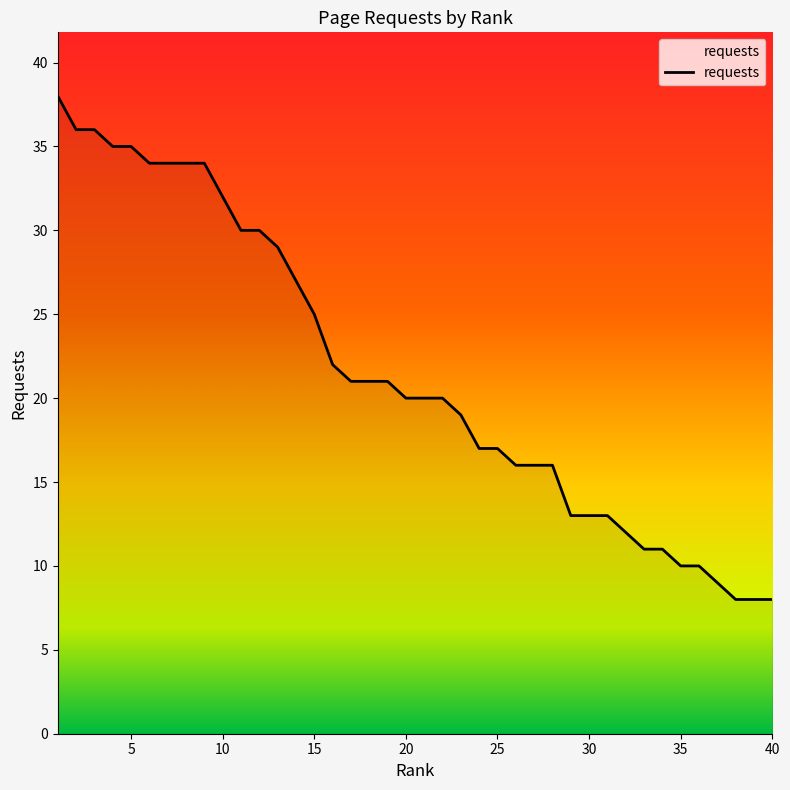

What is the difference between the maximum and minimum values?

30